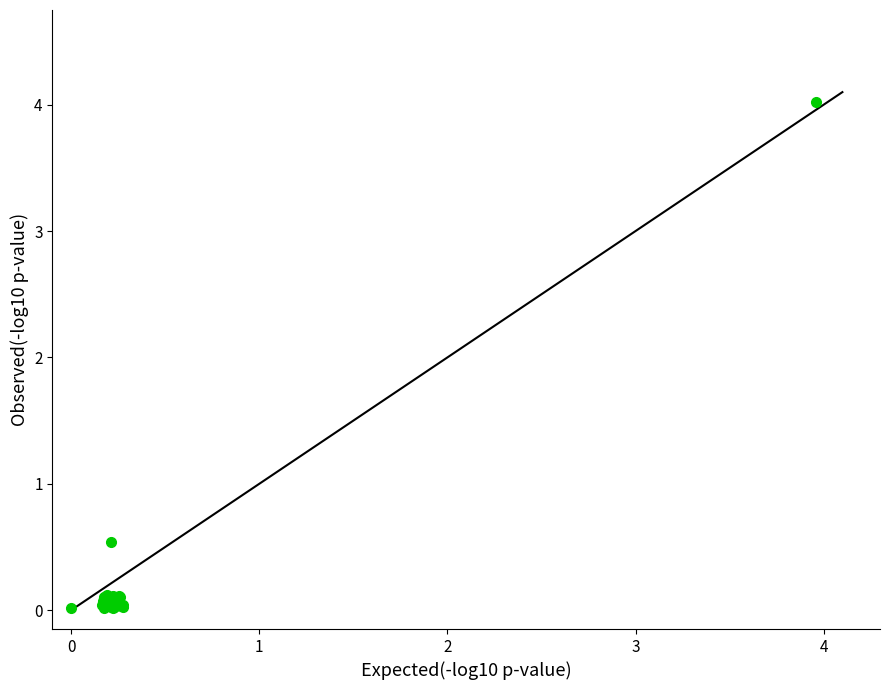

What Y value in the scatter plot is closest to 2?

0.5